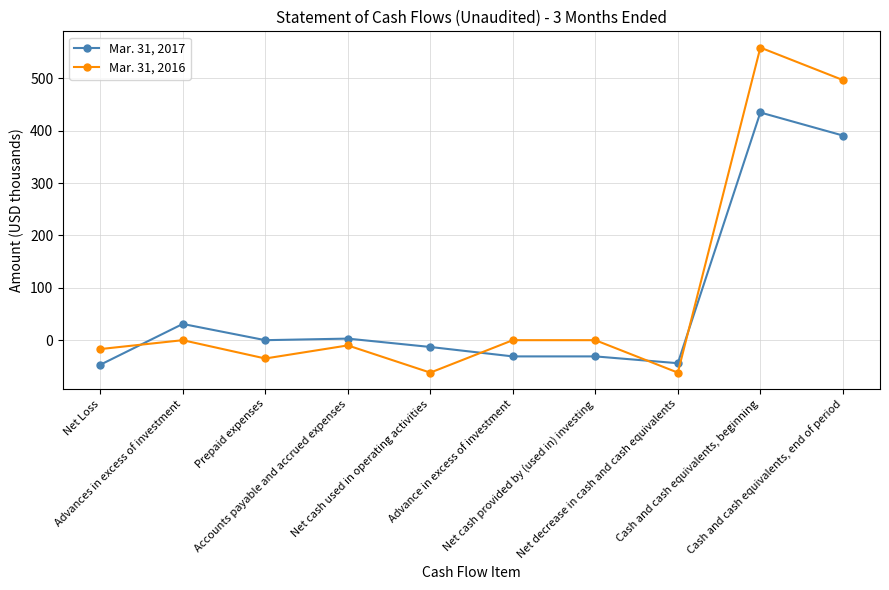

Which series has the largest total across all categories?

Mar. 31, 2016